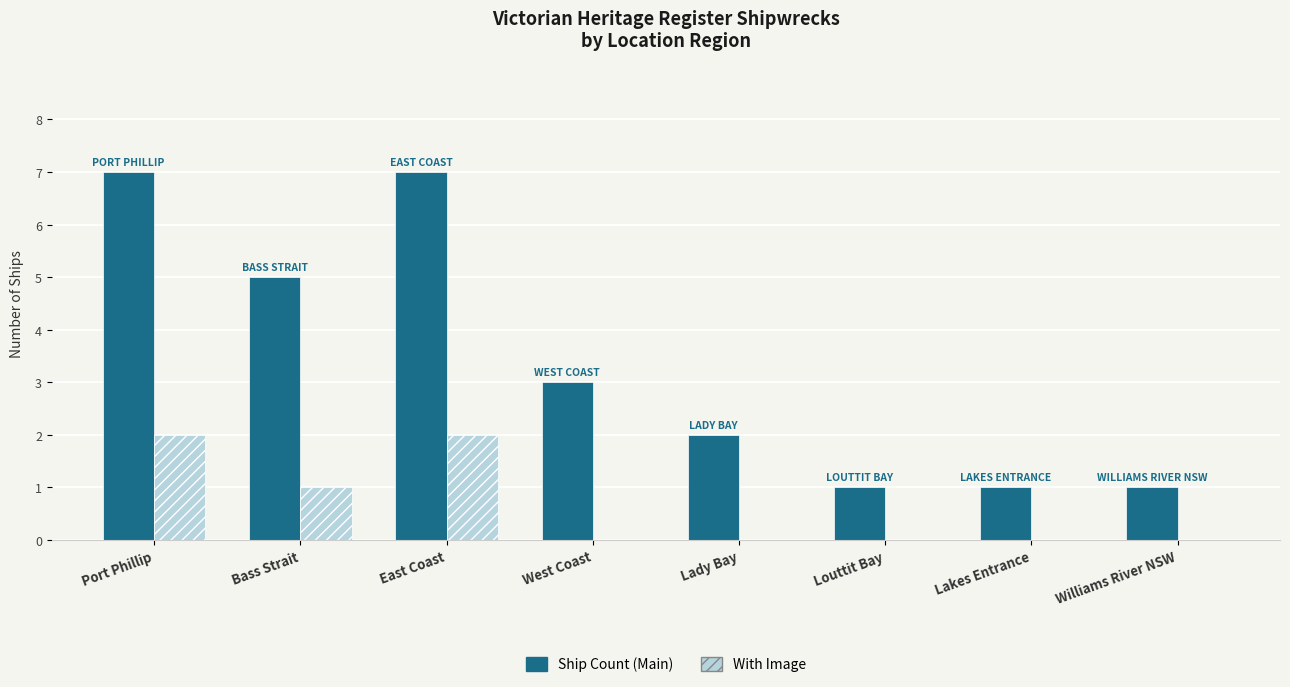

Is it true that With Image equals 1 at West Coast?

False